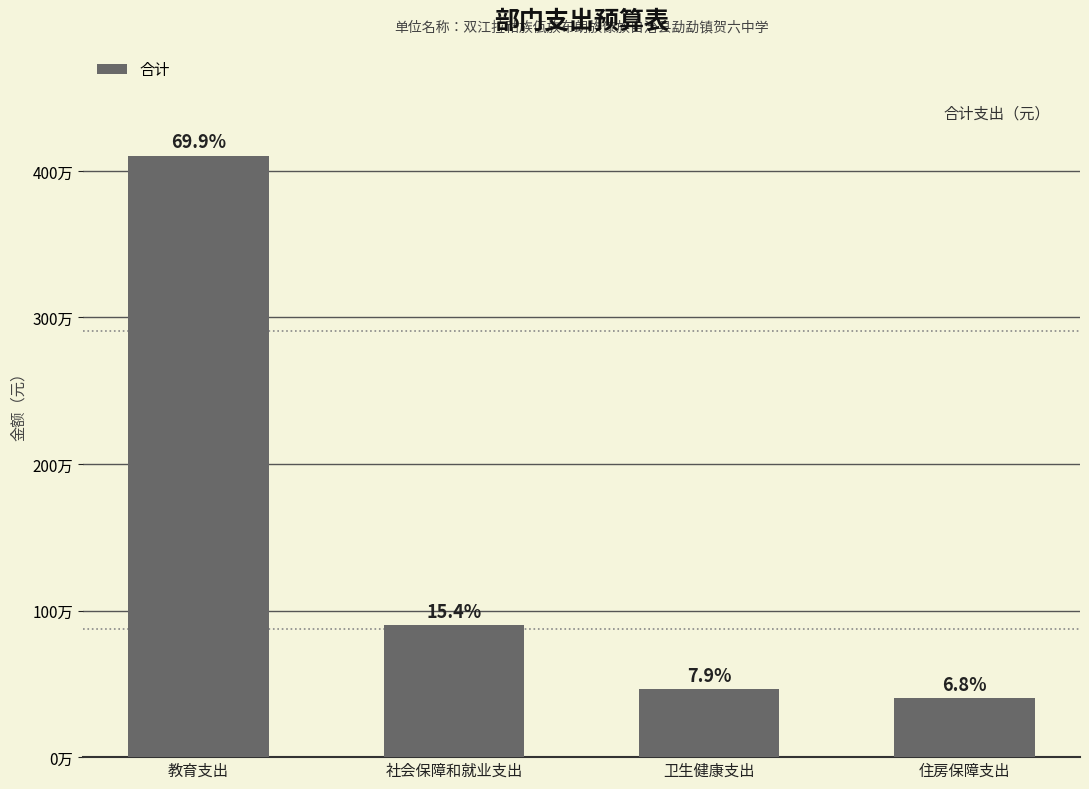

True or false: the data shows 4103921.4 at 教育支出.

True